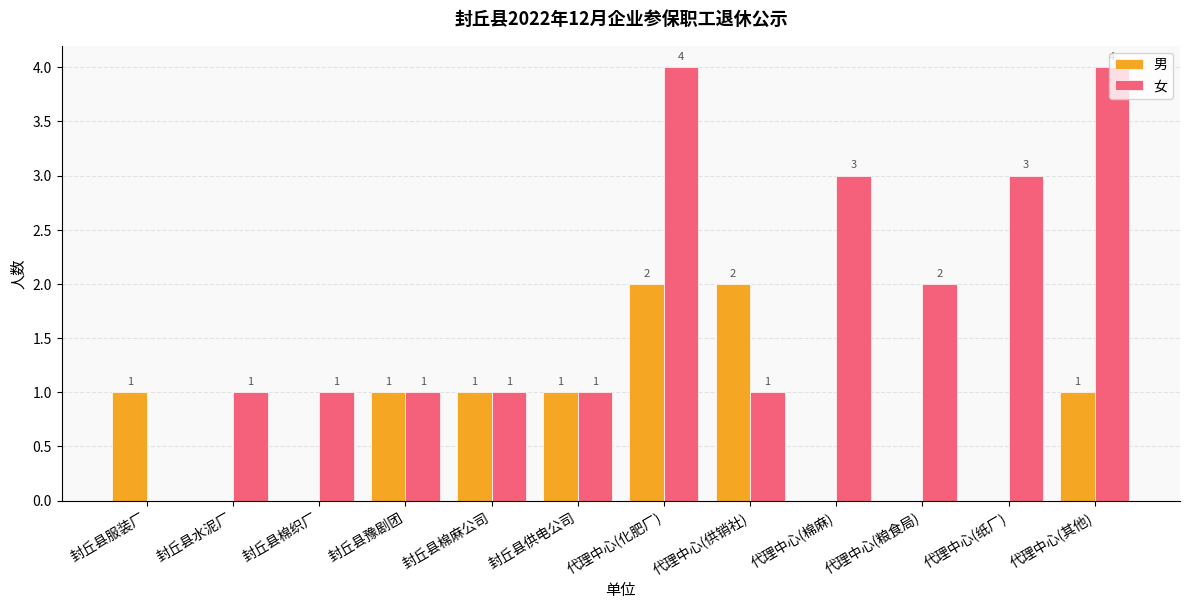

Are the bars horizontal?

No